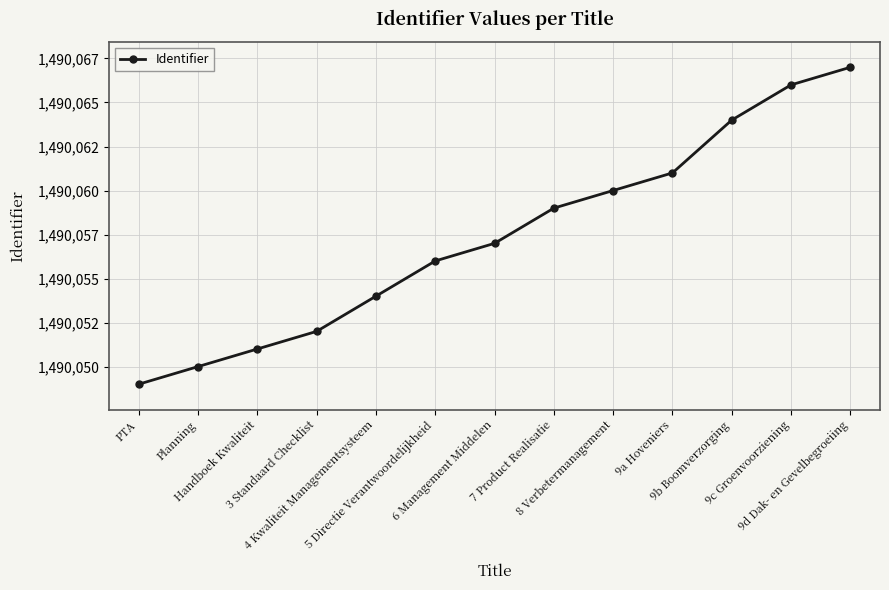

The chart shows a value of 2303648 at 9d Dak- en Gevelbegroeiing. True or false?

False